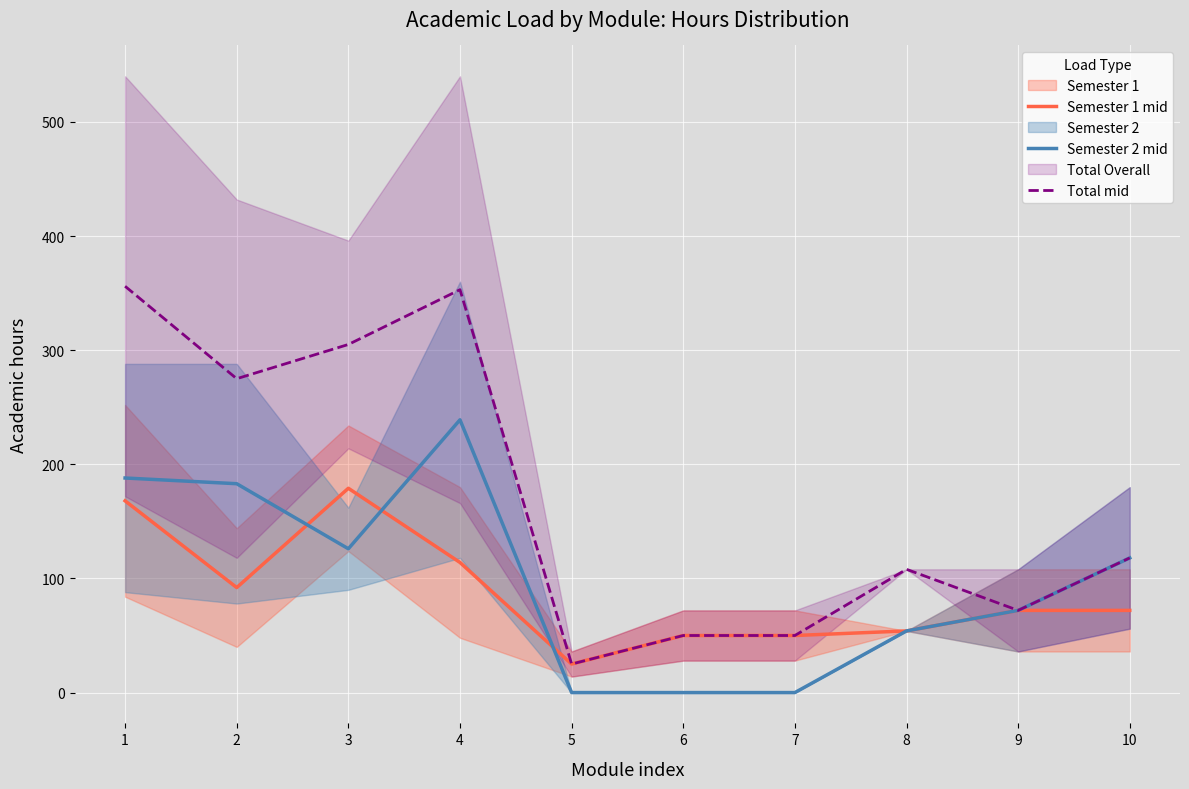

What value does the Semester 1 mid series have at 7?

50